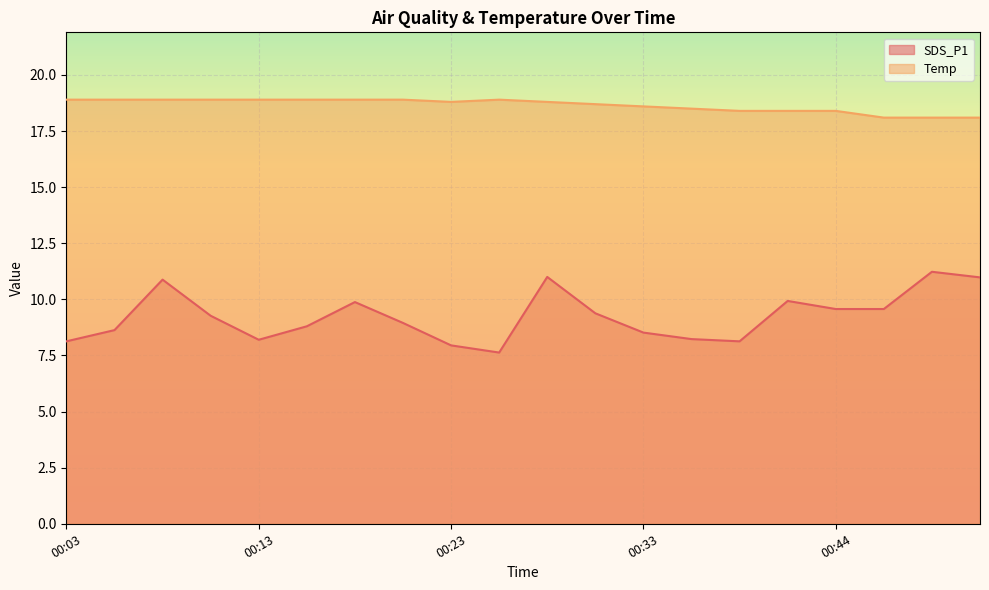

What is the maximum value for SDS_P1?

11.2